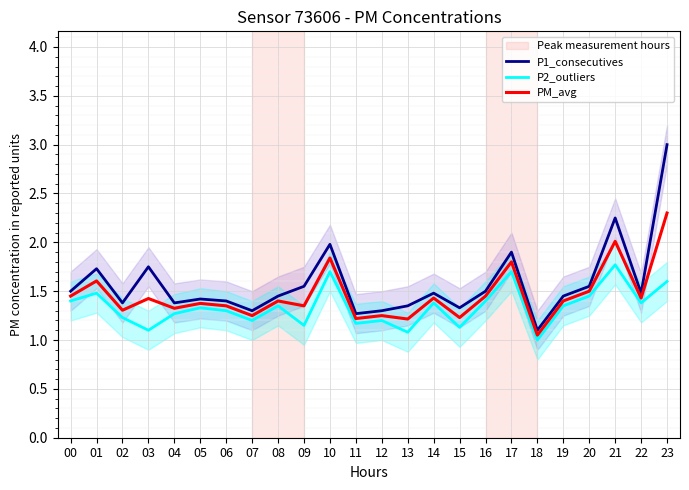

What is the highest value of the P1_consecutives series?

3.0